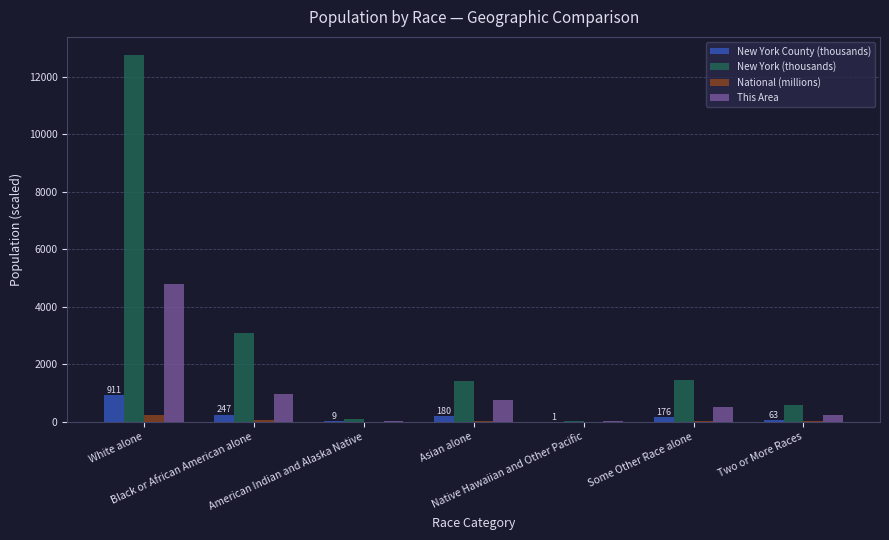

What is the maximum value for This Area?

4771.0